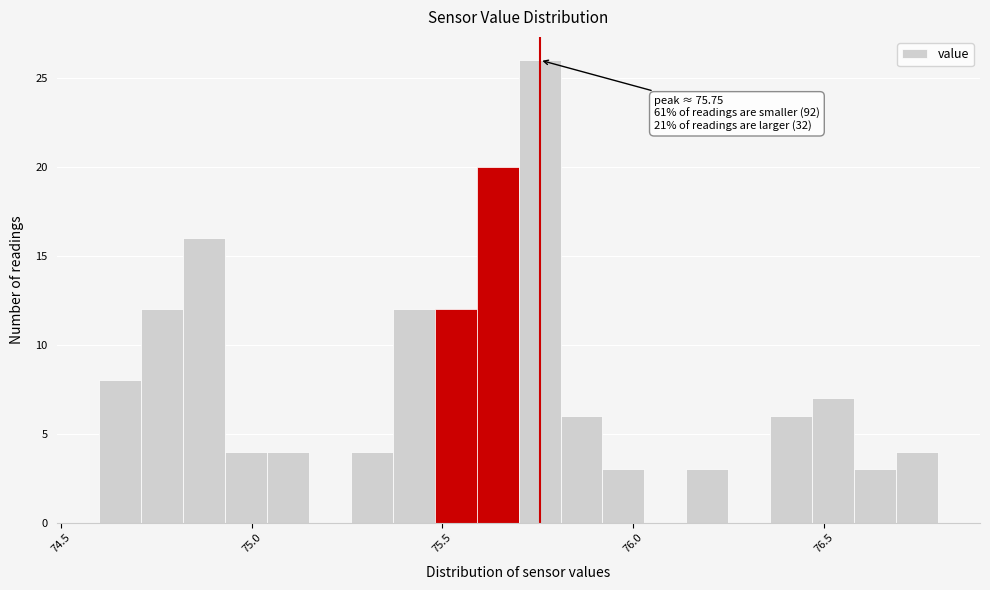

Read against the x-axis, roughly where is the centre of the tallest bar?

75.75